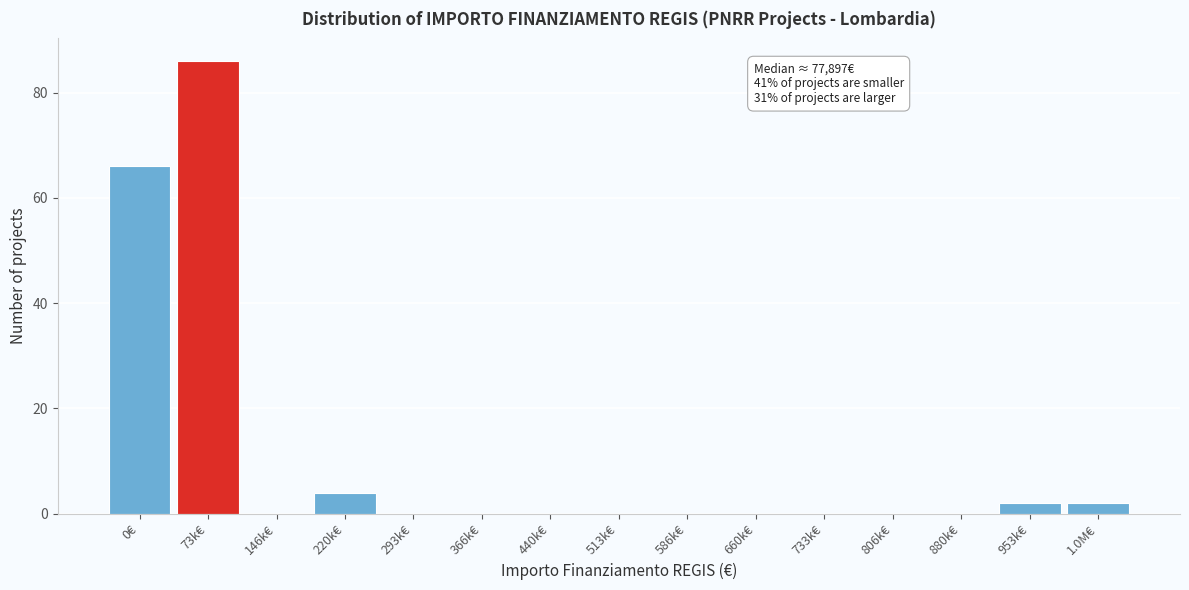

Reading left to right, extract all data points from this chart.

0€=66	73k€=86	146k€=0	220k€=4	293k€=0	366k€=0	440k€=0	513k€=0	586k€=0	660k€=0	733k€=0	806k€=0	880k€=0	953k€=2	1.0M€=2